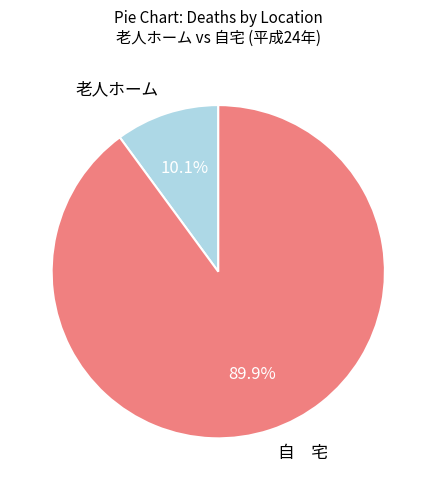

Which slice is the largest?

自 宅